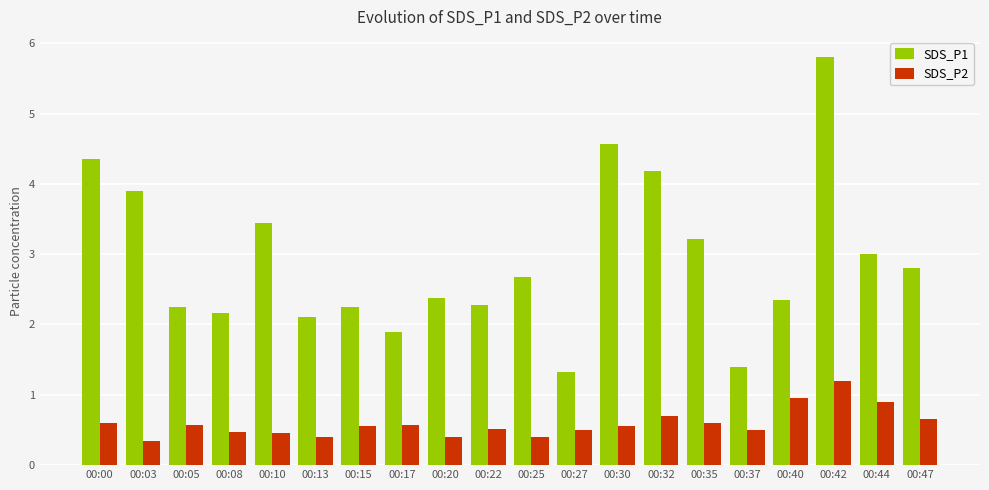

How many groups of bars are there?

20